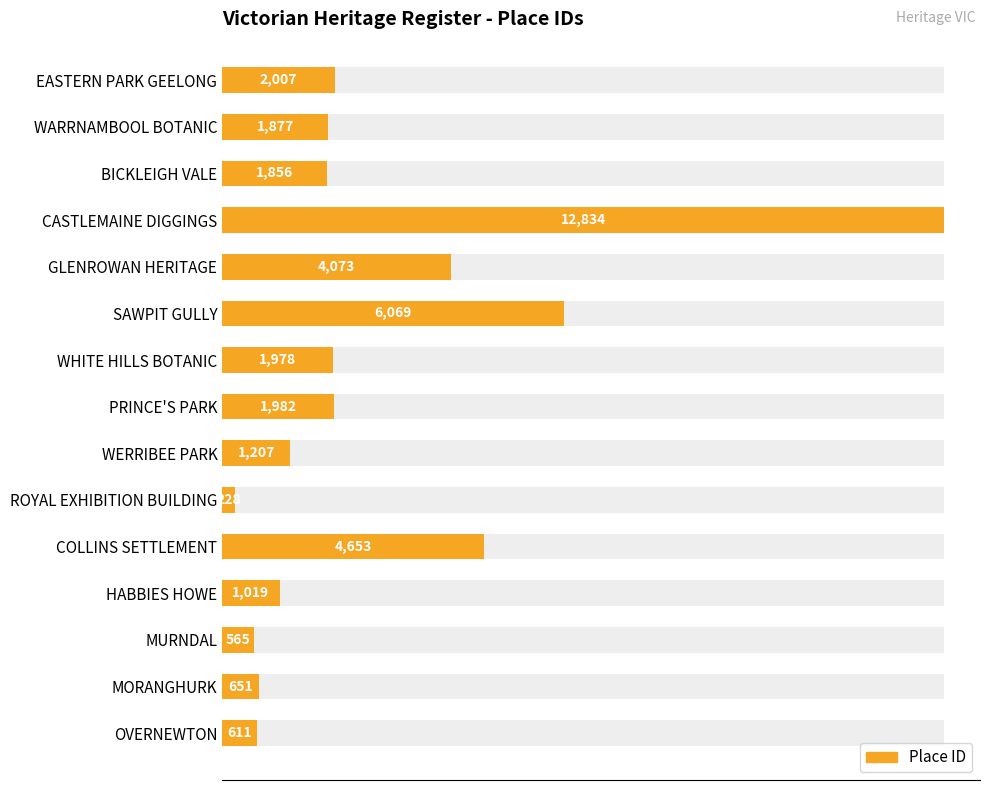

How many bars are there in total?

15